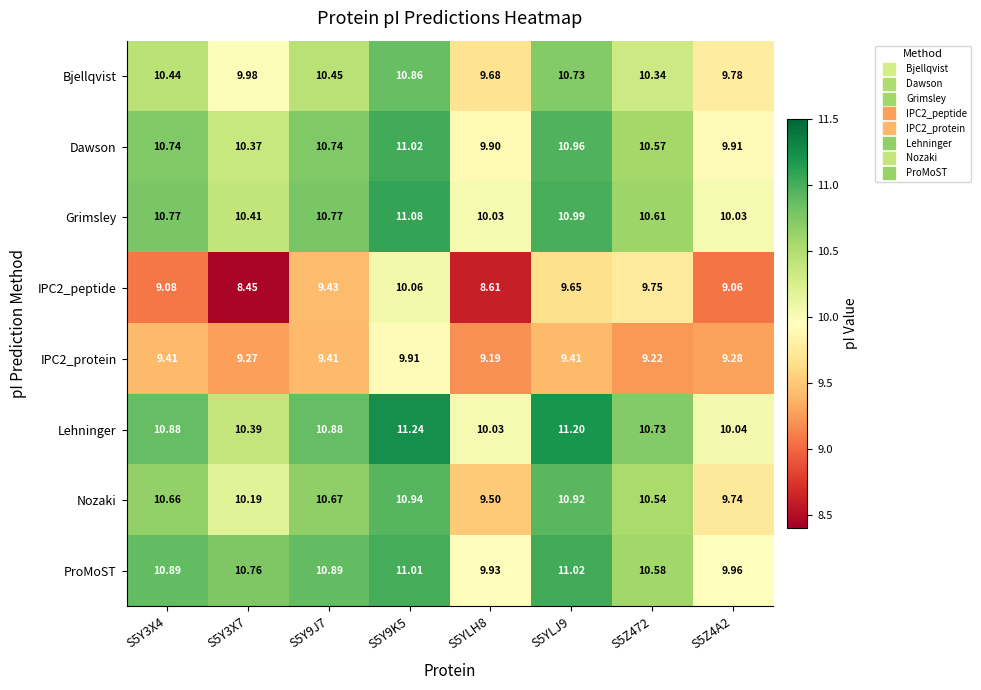

Is the value of Bjellqvist at S5YLJ9 greater than the value of Nozaki at S5Y9J7?

Yes